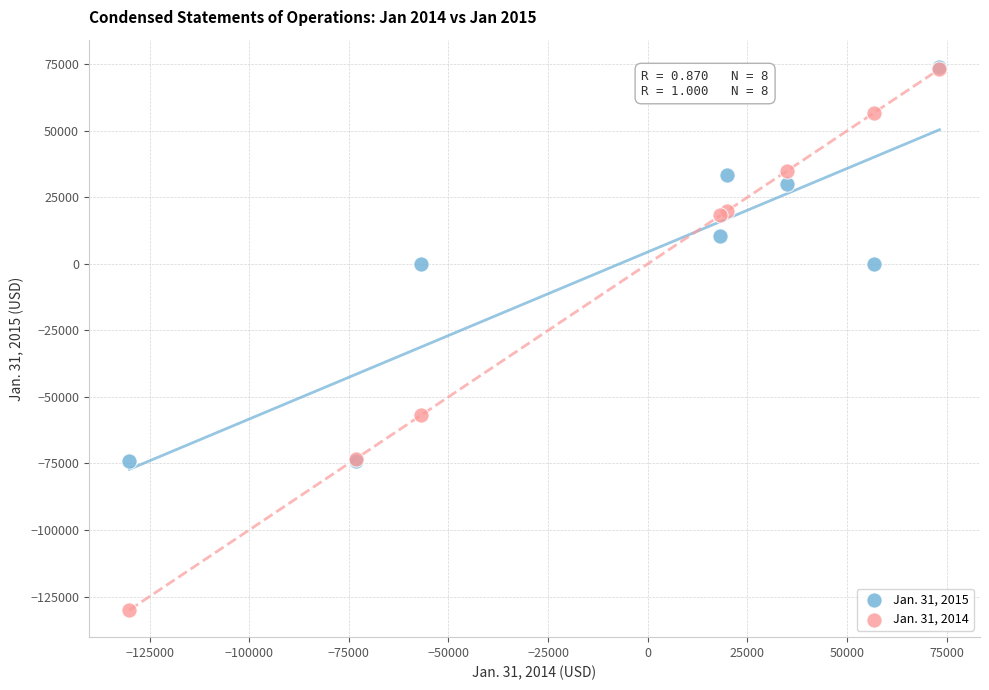

Which series contains the lowest Y value?

Jan. 31, 2014